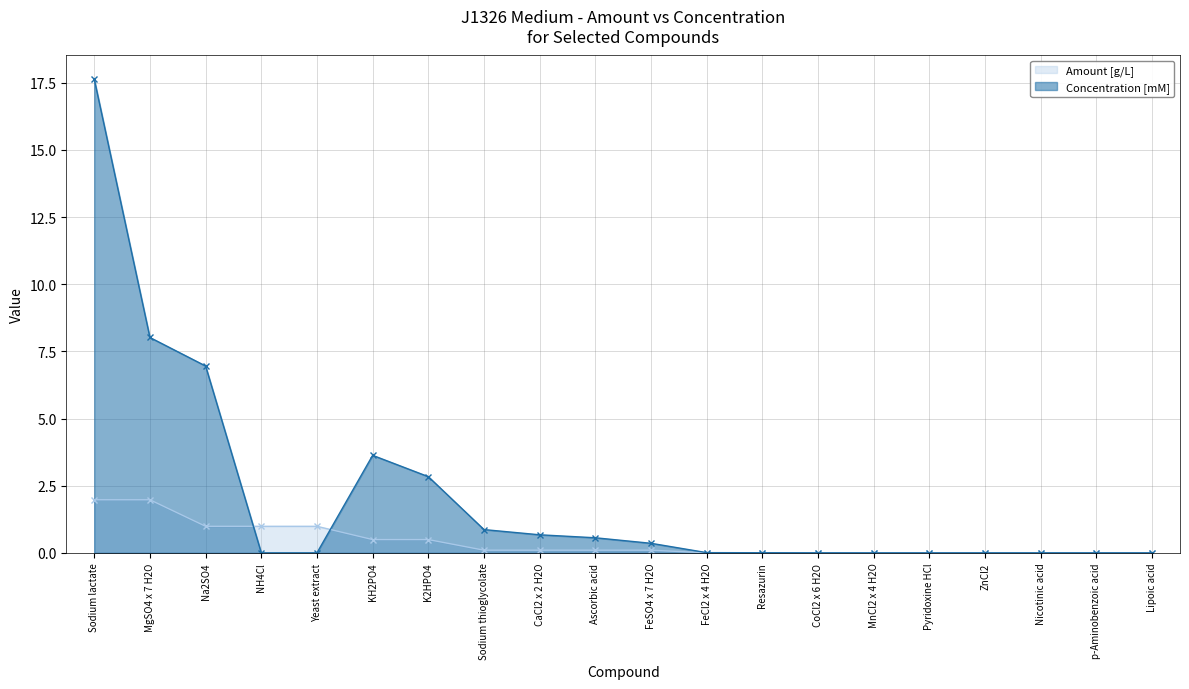

Which series has the largest range (max minus min)?

Concentration [mM]